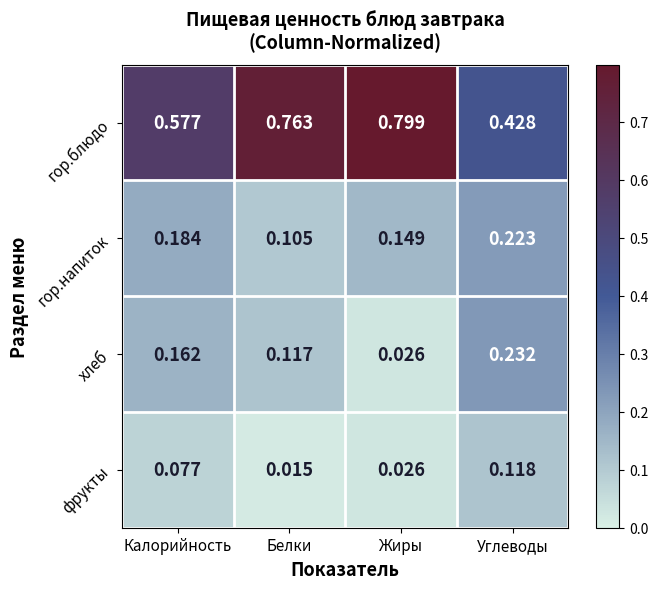

How many distinct data groups are displayed?

4